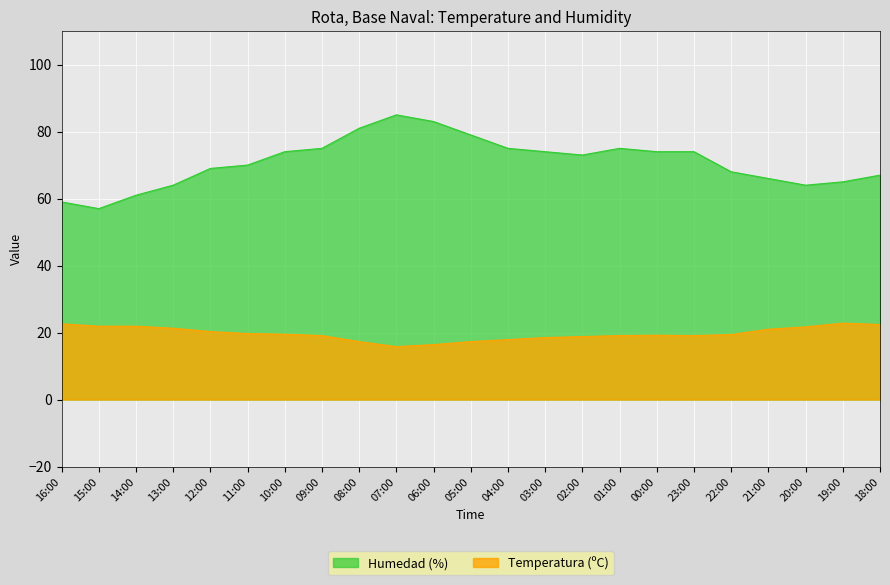

What is the value of the Temperatura (ºC) point at the 18th from the left?

19.1